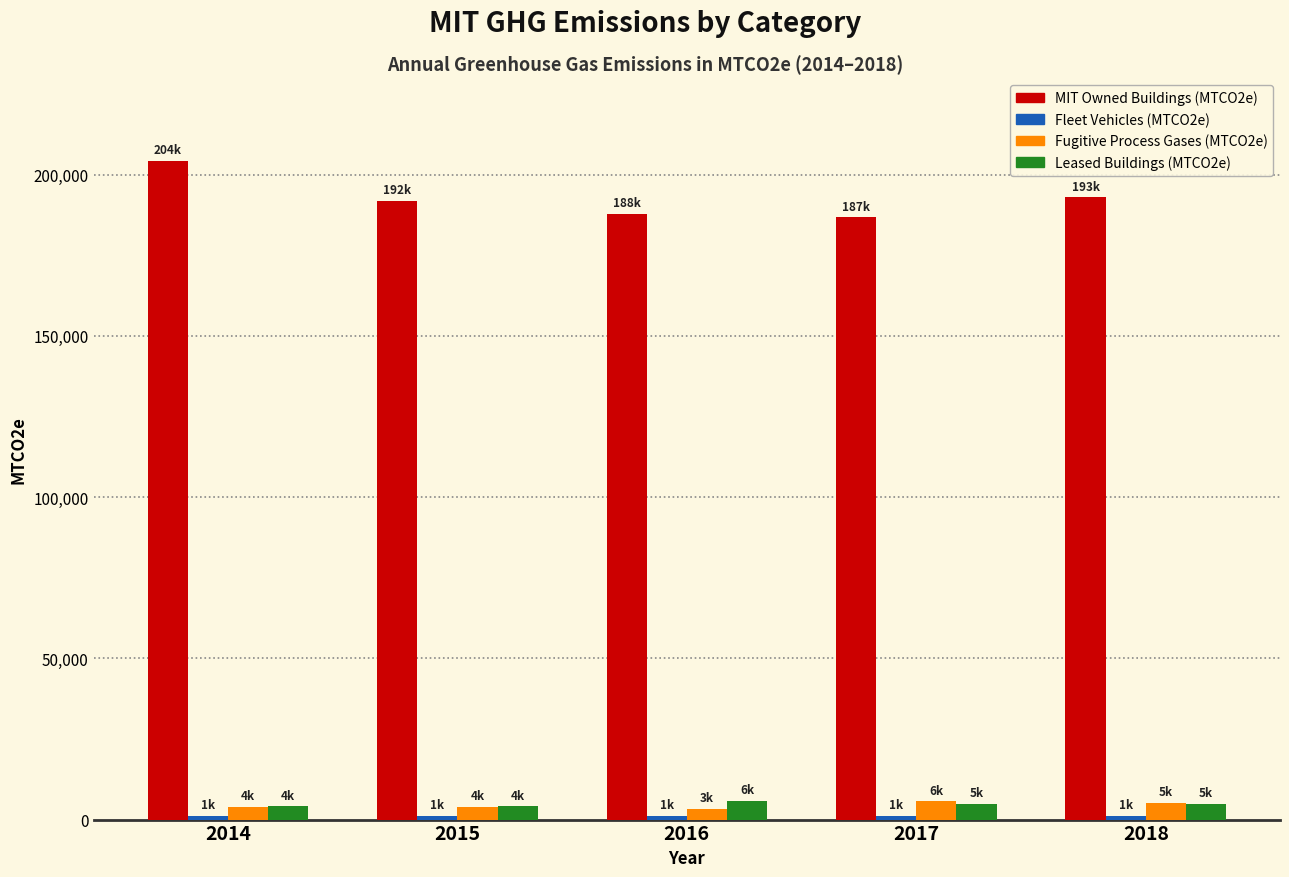

Which series has the largest range (max minus min)?

MIT Owned Buildings (MTCO2e)